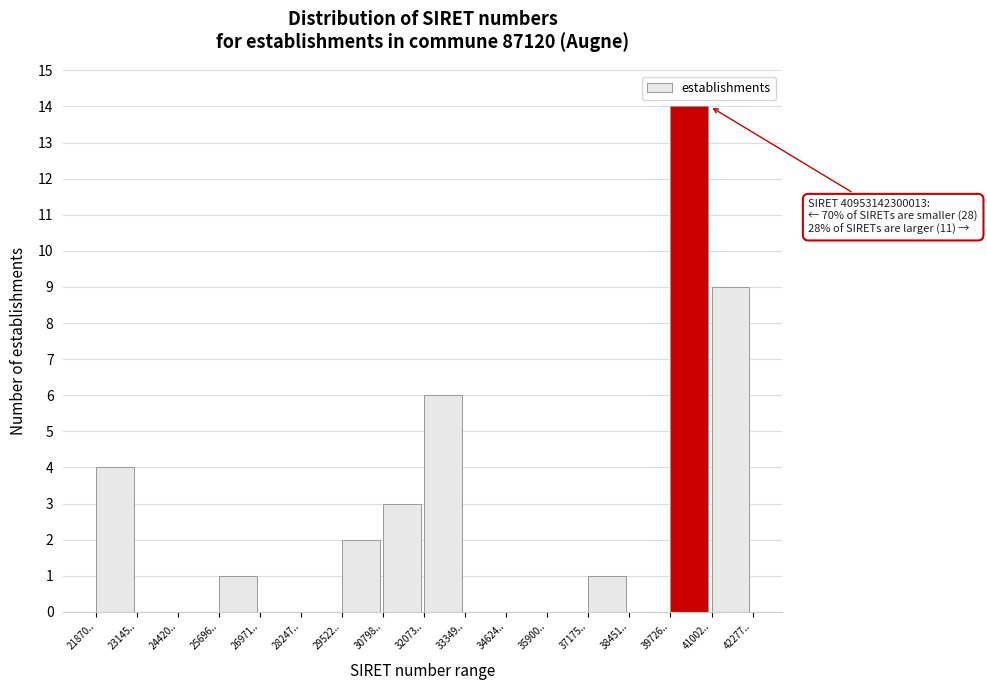

Reading left to right, extract all data points from this chart.

21870..=4	23145..=0	24420..=0	25696..=1	26971..=0	28247..=0	29522..=2	30798..=3	32073..=6	33349..=0	34624..=0	35900..=0	37175..=1	38451..=0	39726..=14	41002..=9